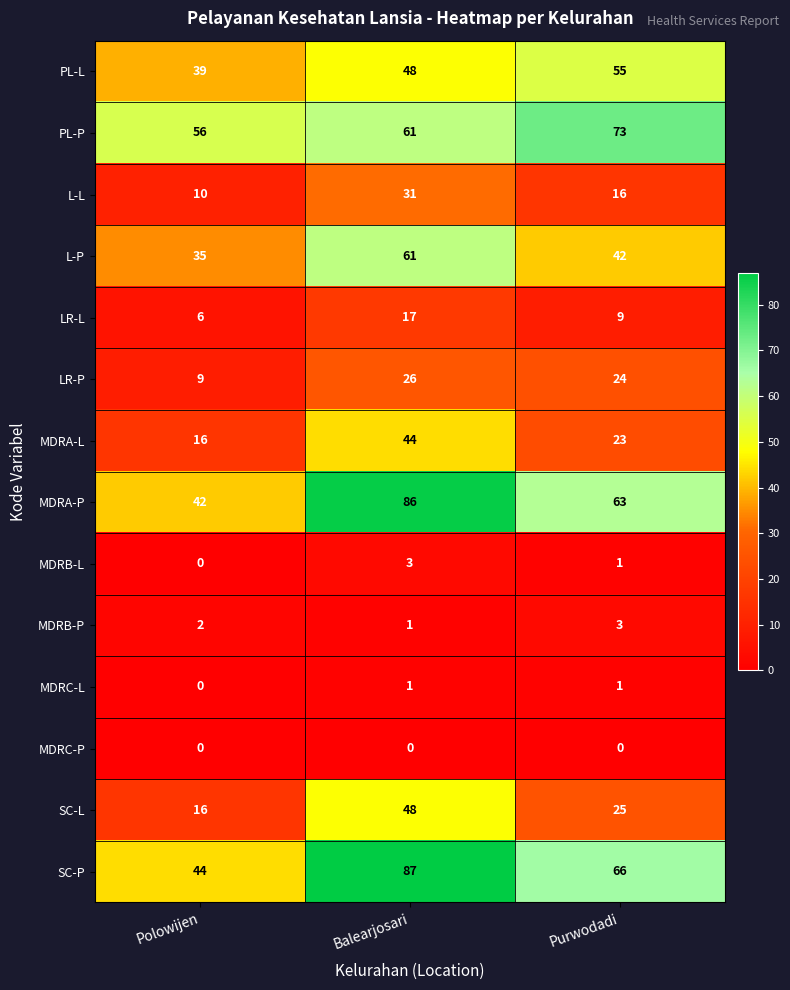

At which category is the sum across all series the highest?

Balearjosari